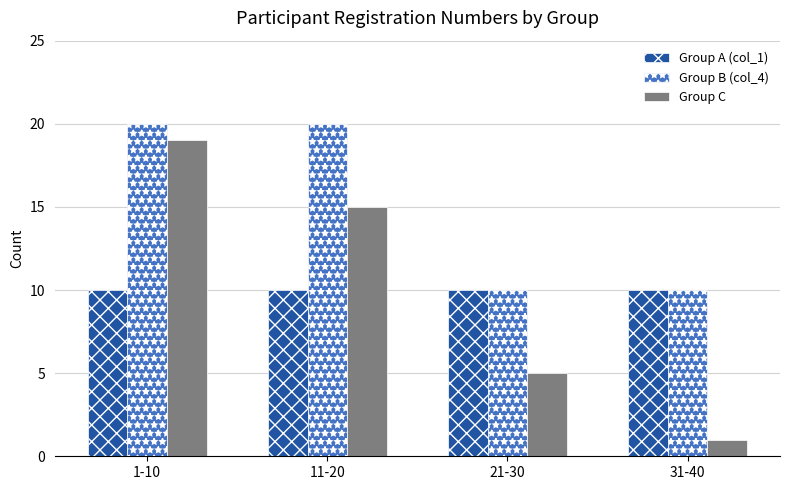

What is the value of the Group A (col_1) bar at the 3rd from the left?

10